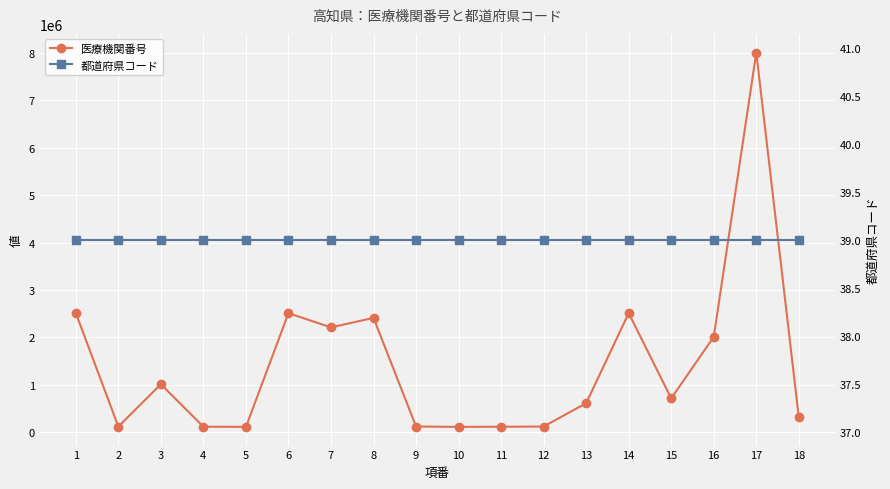

True or false: 都道府県コード and 医療機関番号 cross at least once.

False